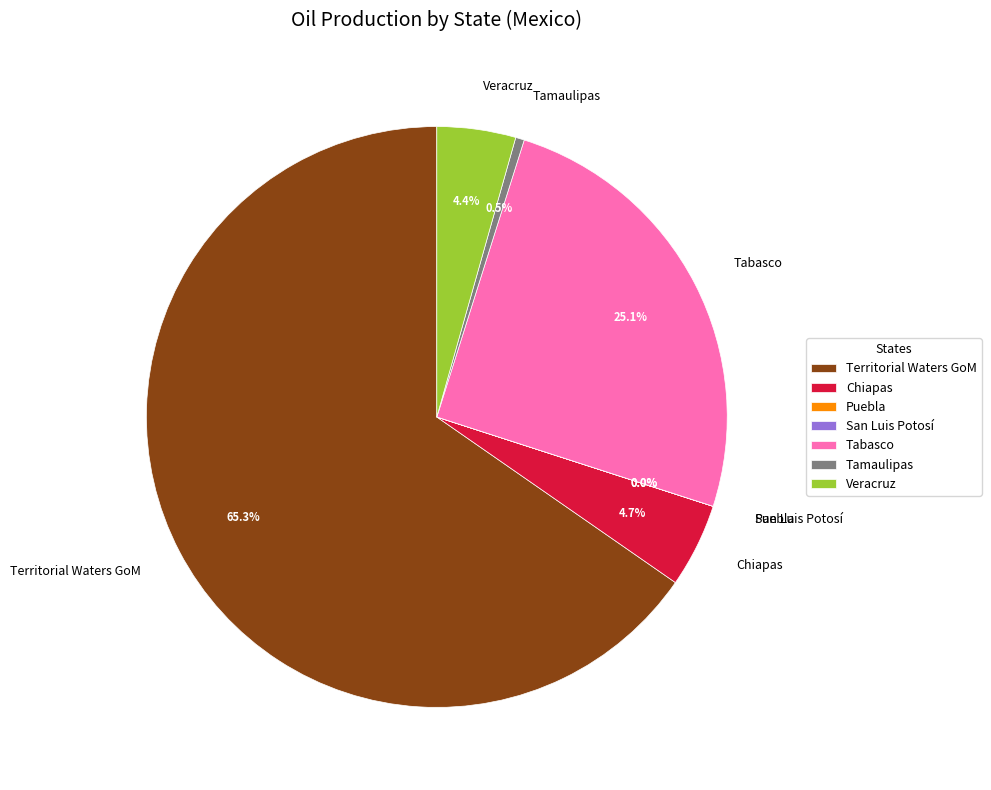

Which slice is the largest?

Territorial Waters GoM